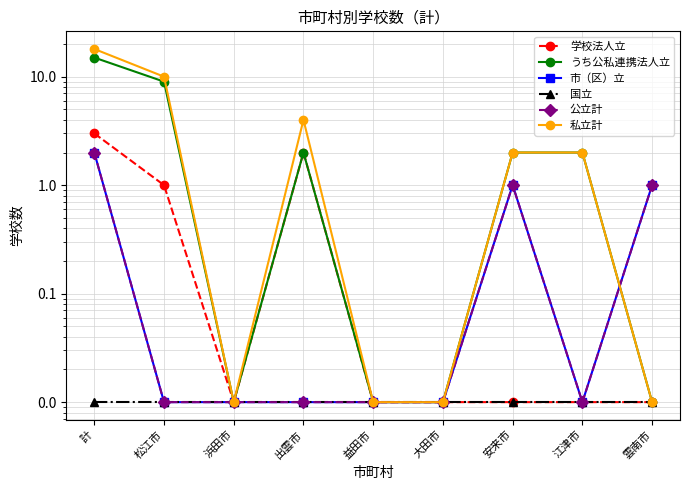

Rank the categories by 国立 value from highest to lowest.

計, 松江市, 浜田市, 出雲市, 益田市, 大田市, 安来市, 江津市, 雲南市